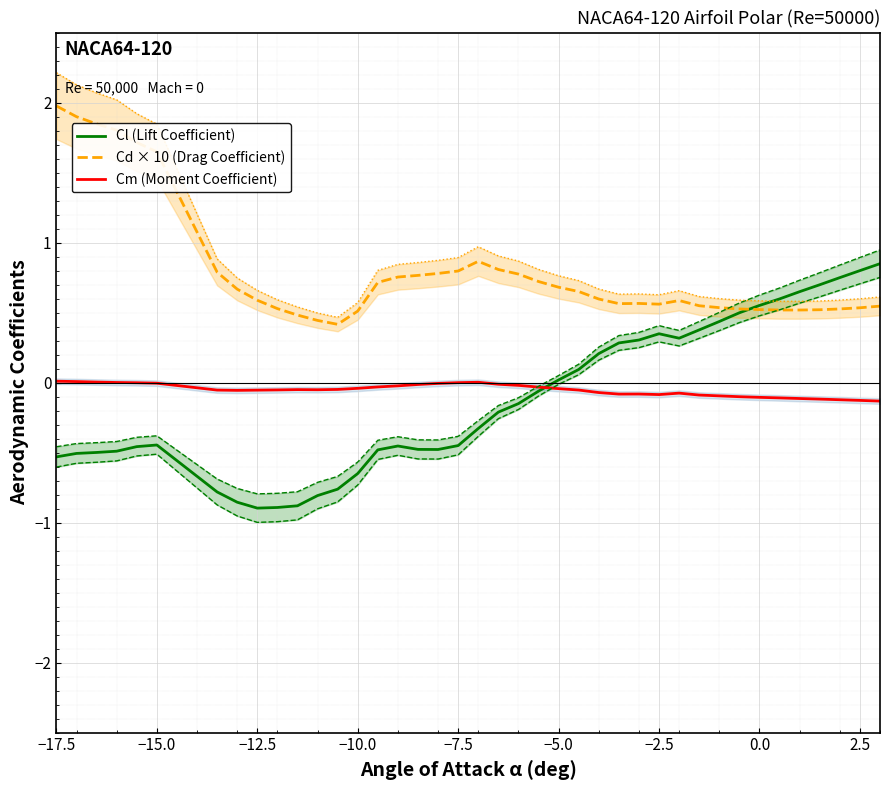

What is the maximum value for Cd × 10 (Drag Coefficient)?

2.0